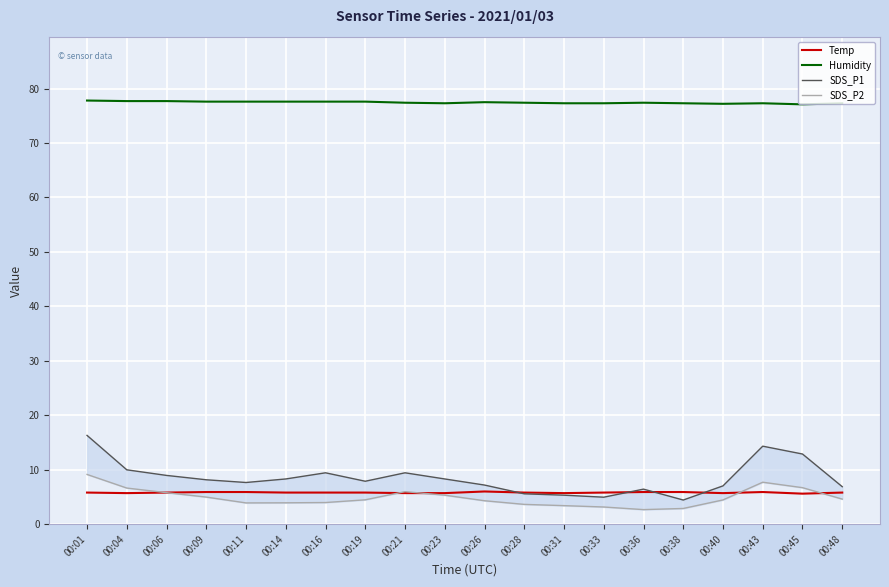

Between 00:16 and 00:06, which is larger?

00:16